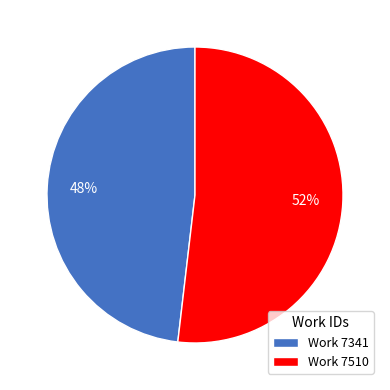

How many slices are in this pie chart?

2